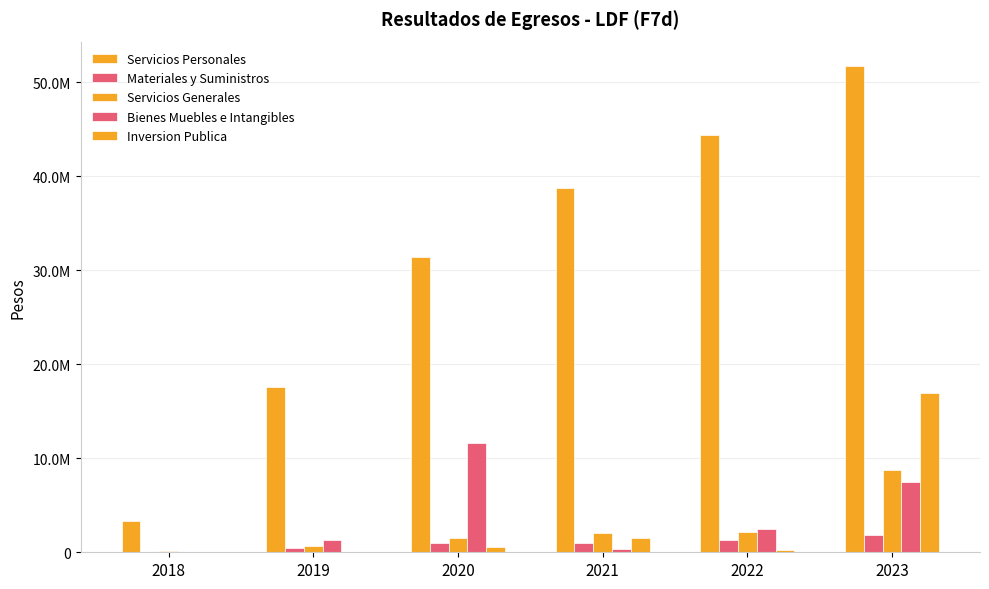

At which category is the sum across all series the highest?

2023